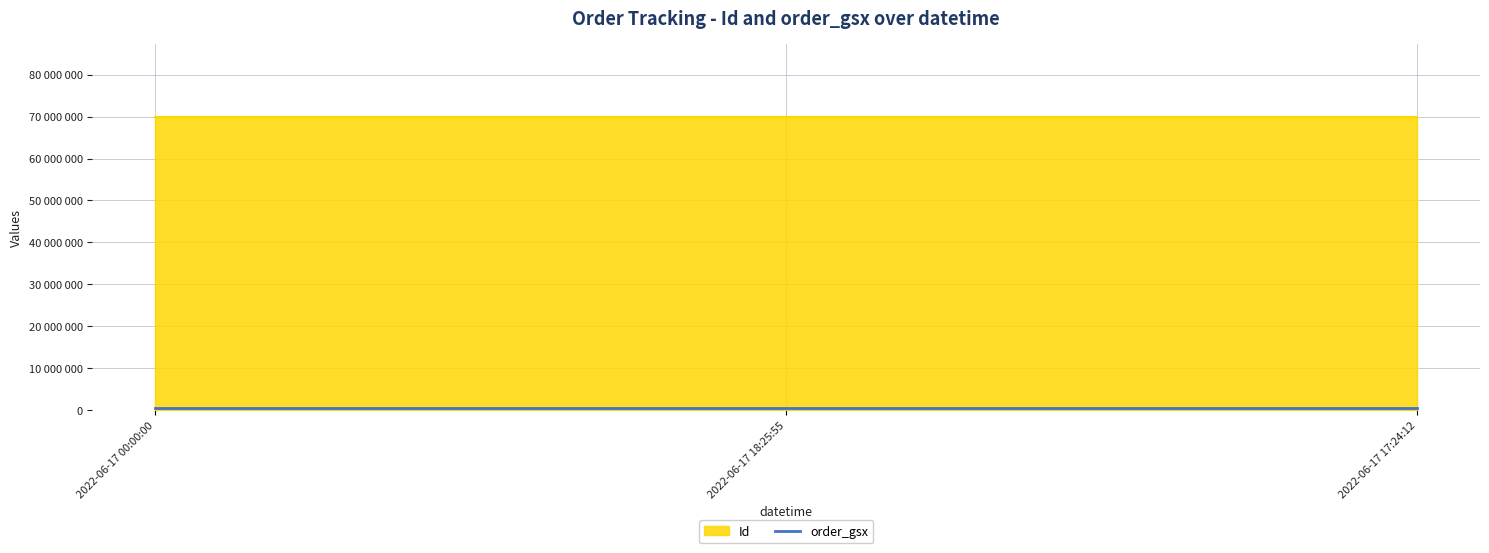

True or false: Id has a value of 48112009 at 2022-06-17 00:00:00.

False